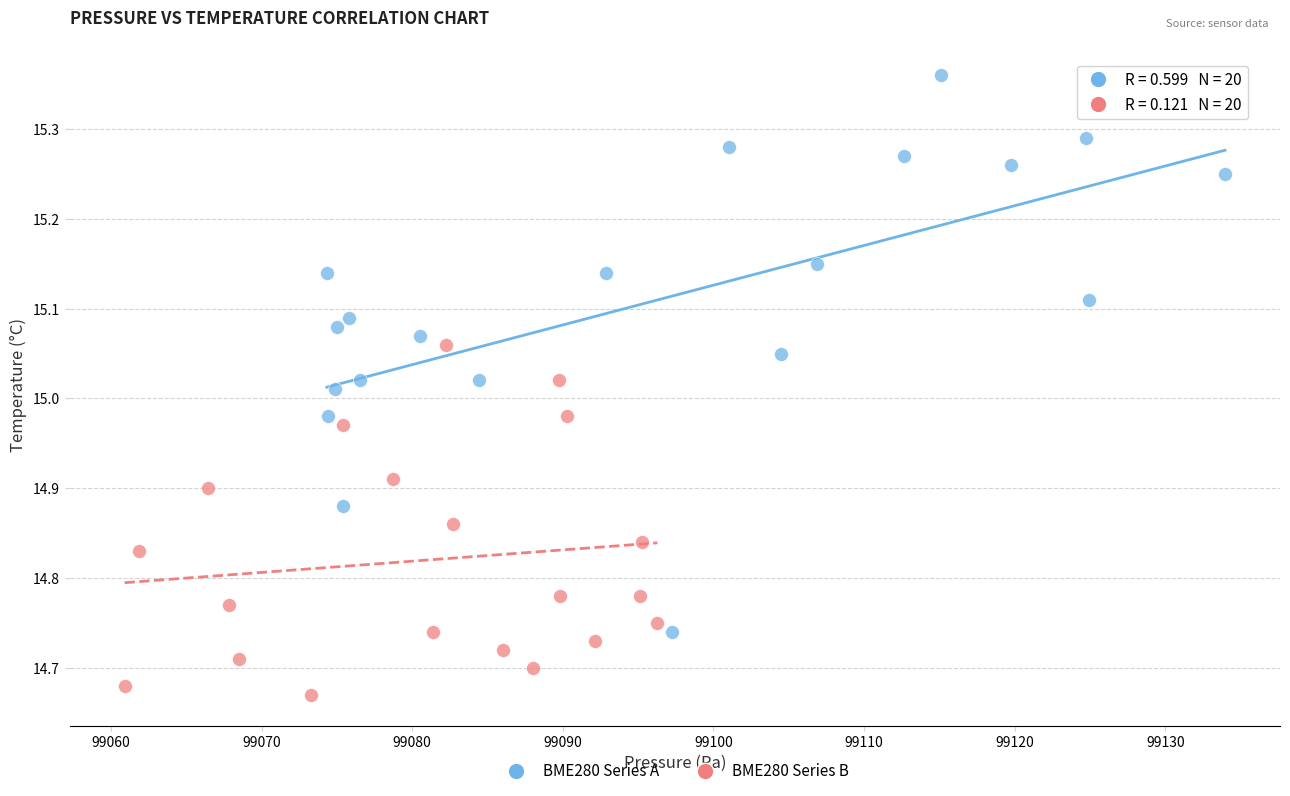

What are all the series names shown in the legend?

BME280 Series A, BME280 Series B